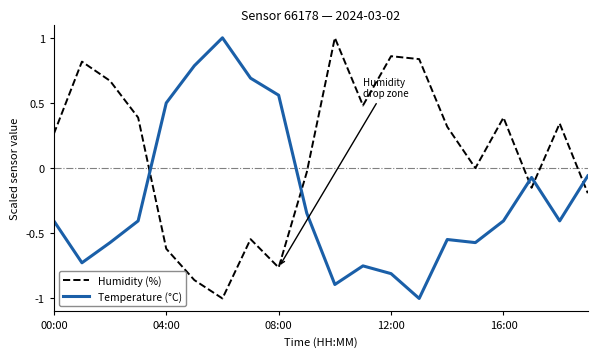

How many lines are shown in the chart?

2